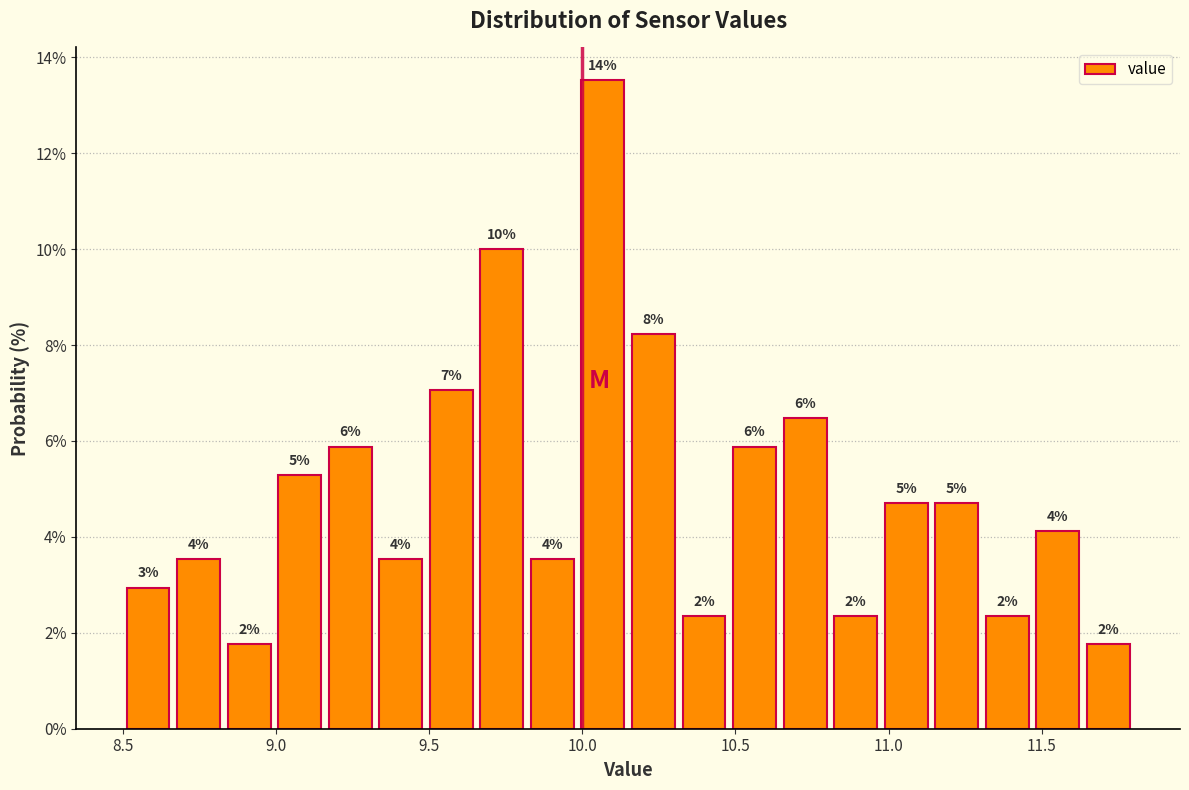

Read against the x-axis, roughly where is the centre of the tallest bar?

10.05